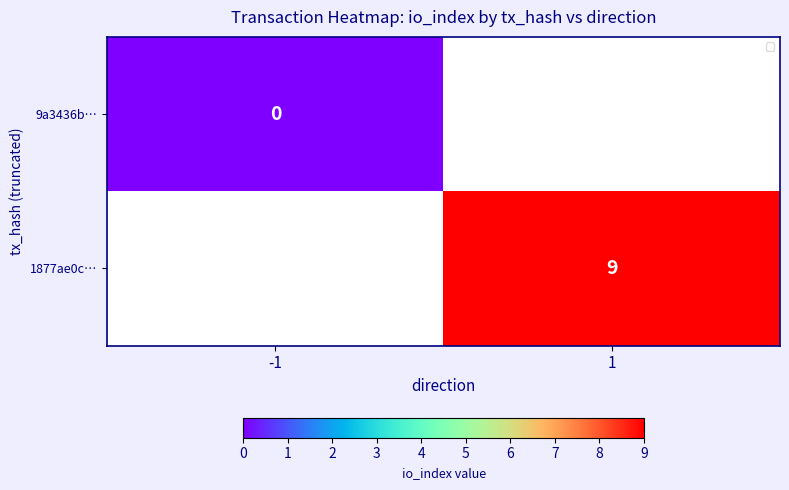

The 1877ae0c… series shows 15 at 1. True or false?

False